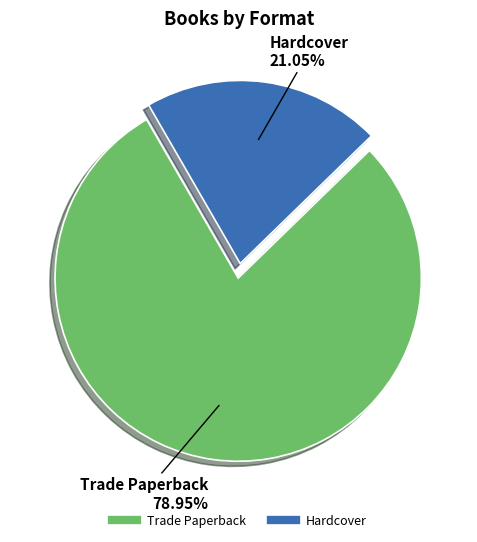

Is there a majority slice in this chart?

Yes